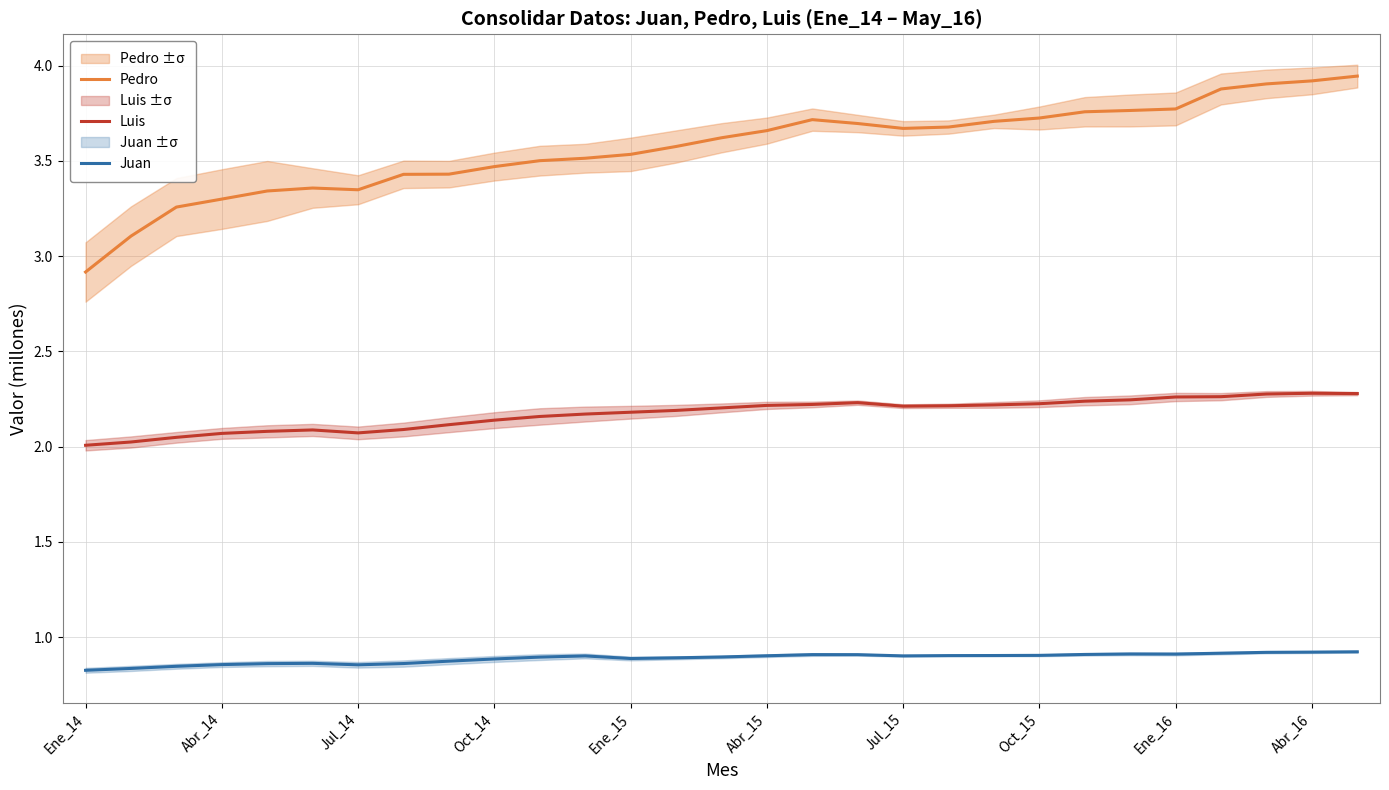

True or false: Luis and Juan intersect in this chart.

False